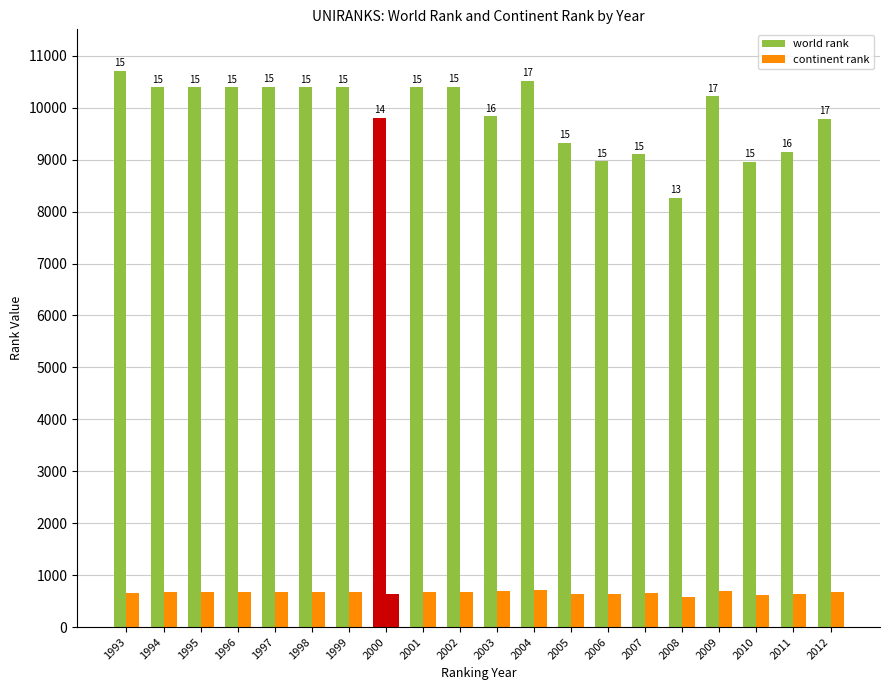

Which category has the lowest value in the continent rank series?

2008